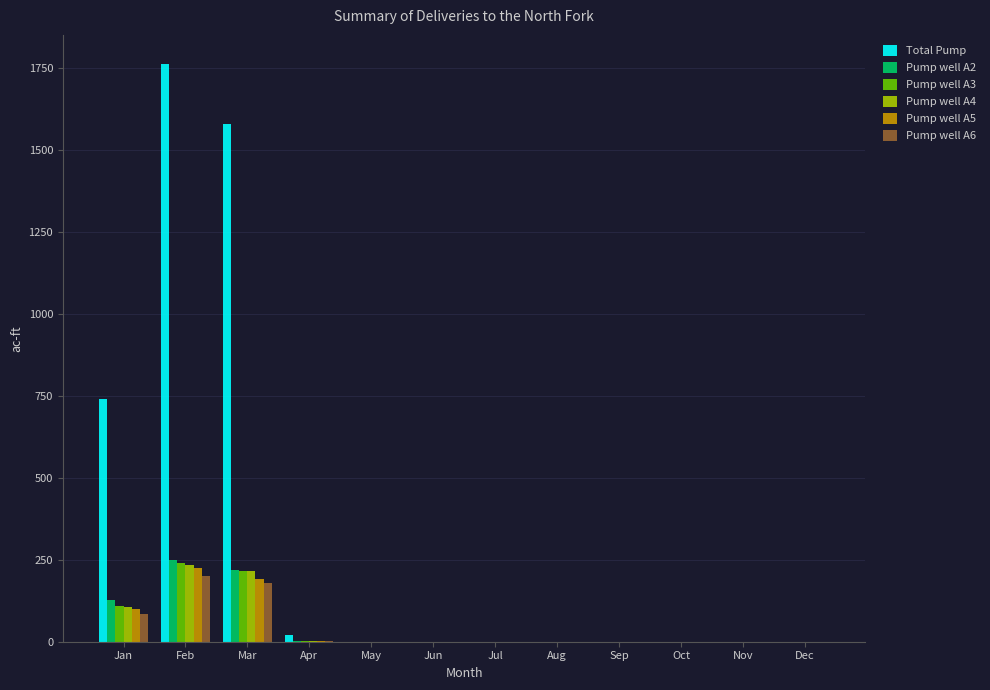

What is the sum of all Pump well A4 values?

556.3